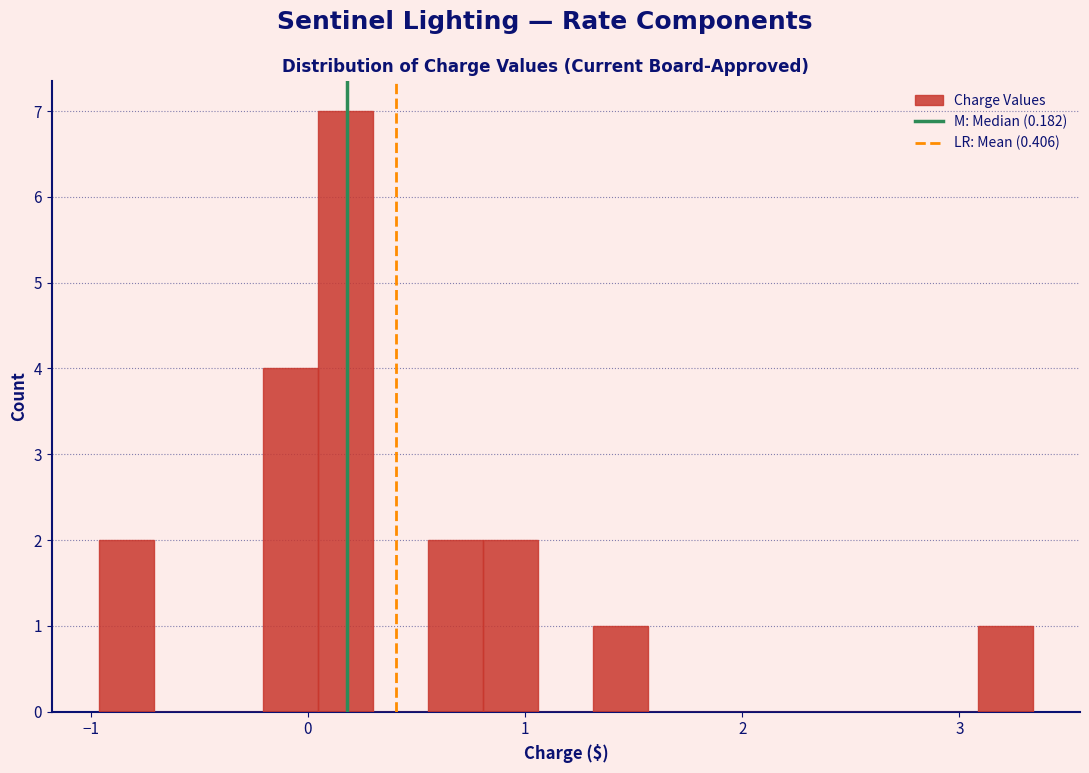

Around what value on the x-axis is the tallest bar? Give the approximate position of its centre, as read against the axis.

0.2